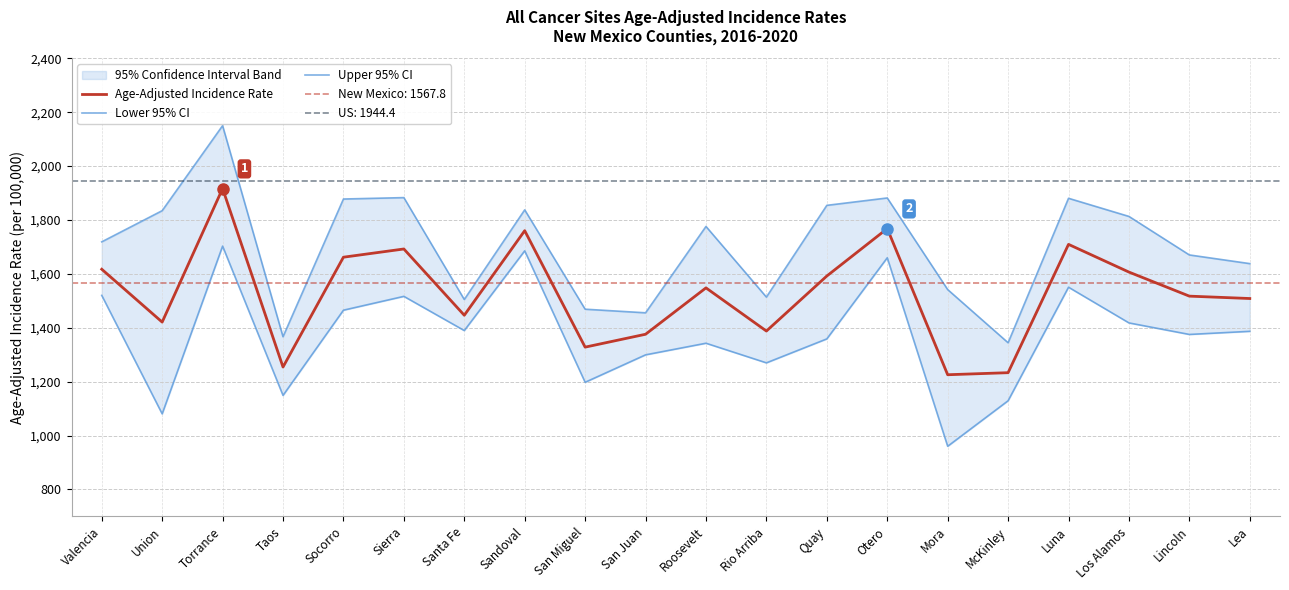

True or false: Age-Adjusted Incidence Rate has a value of 1916.6 at Torrance.

True